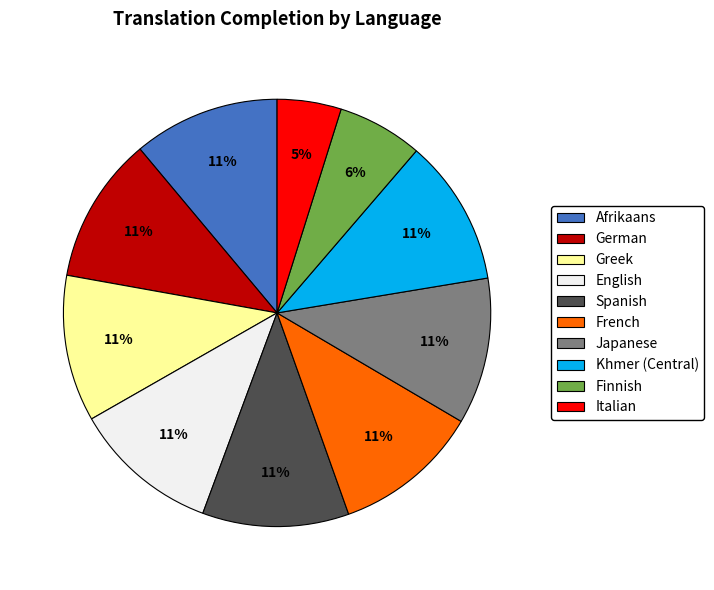

Combined, do Khmer (Central) and Spanish account for over 50%?

No